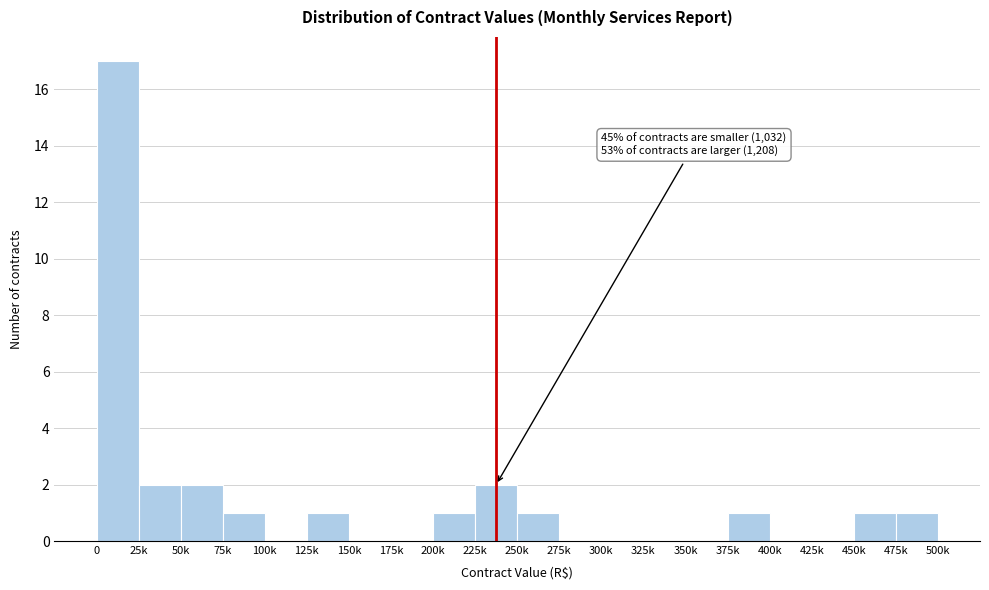

Reading left to right, list all the values displayed in this chart.

0=17	25k=2	50k=2	75k=1	100k=0	125k=1	150k=0	175k=0	200k=1	225k=2	250k=1	275k=0	300k=0	325k=0	350k=0	375k=1	400k=0	425k=0	450k=1	475k=1